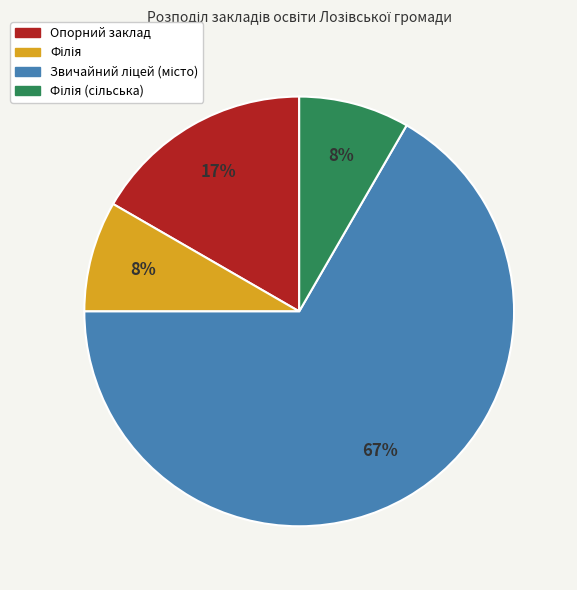

To the nearest percent, what is the average slice percentage?

25%